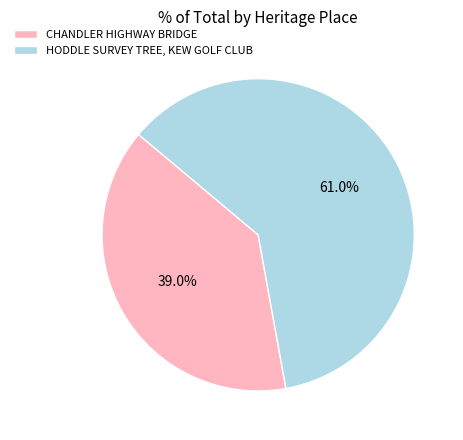

What percentage is NOT represented by HODDLE SURVEY TREE, KEW GOLF CLUB?

39.0%